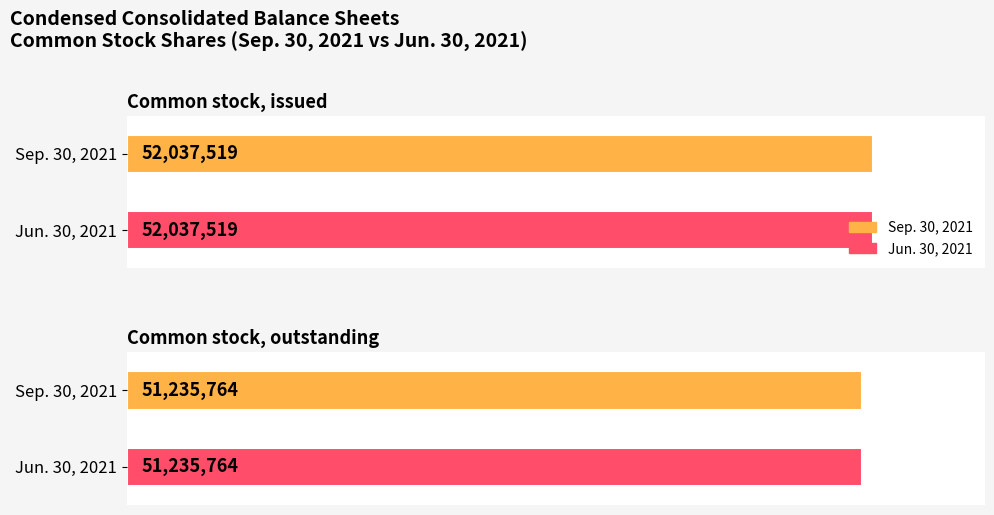

Reading right to left, transcribe all the data shown in this chart.

Sep. 30, 2021: 51235764	52037519
Jun. 30, 2021: 51235764	52037519